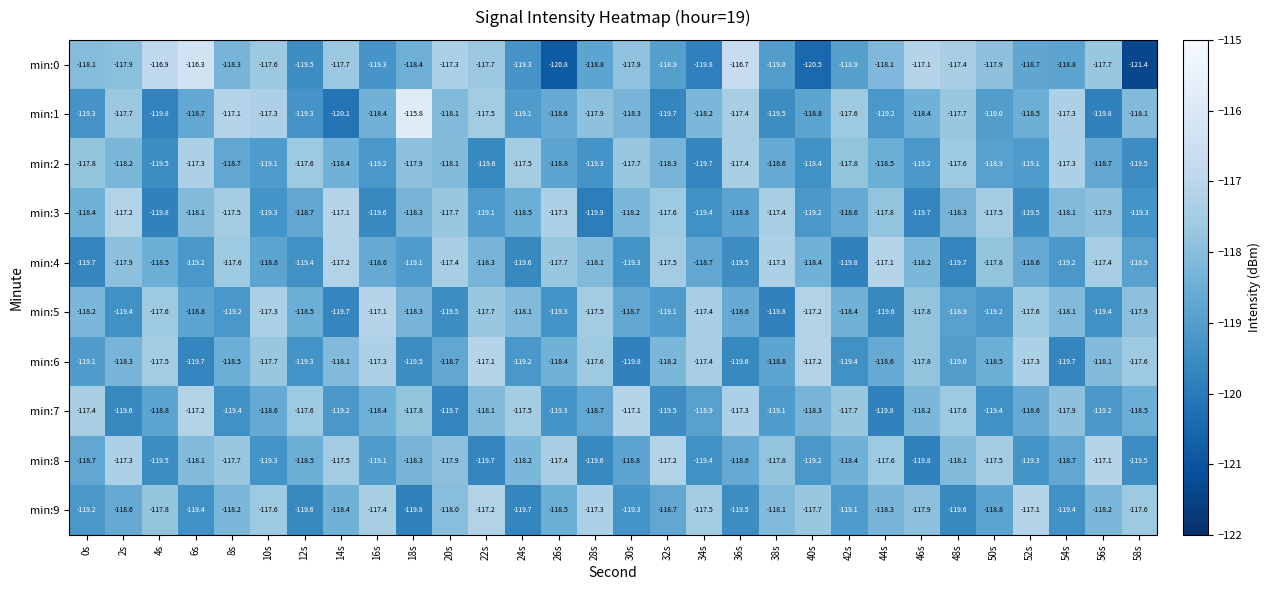

What is the difference between the maximum and minimum values in the min:5 series?

2.7